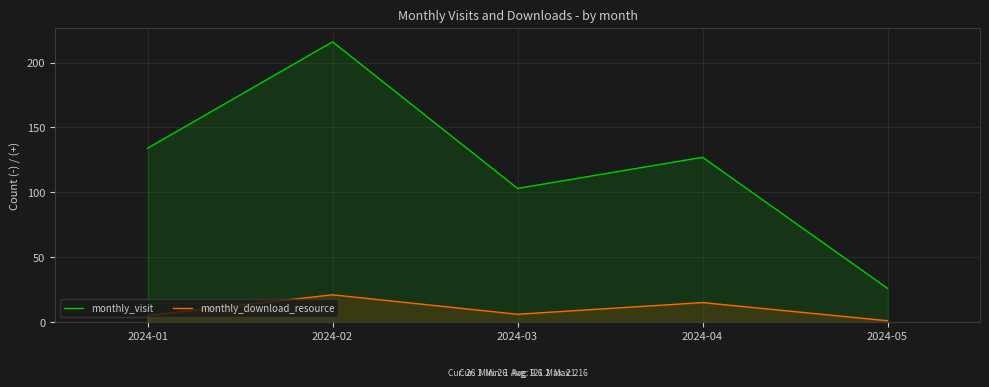

What is the total value across all series at 2024-05?

27